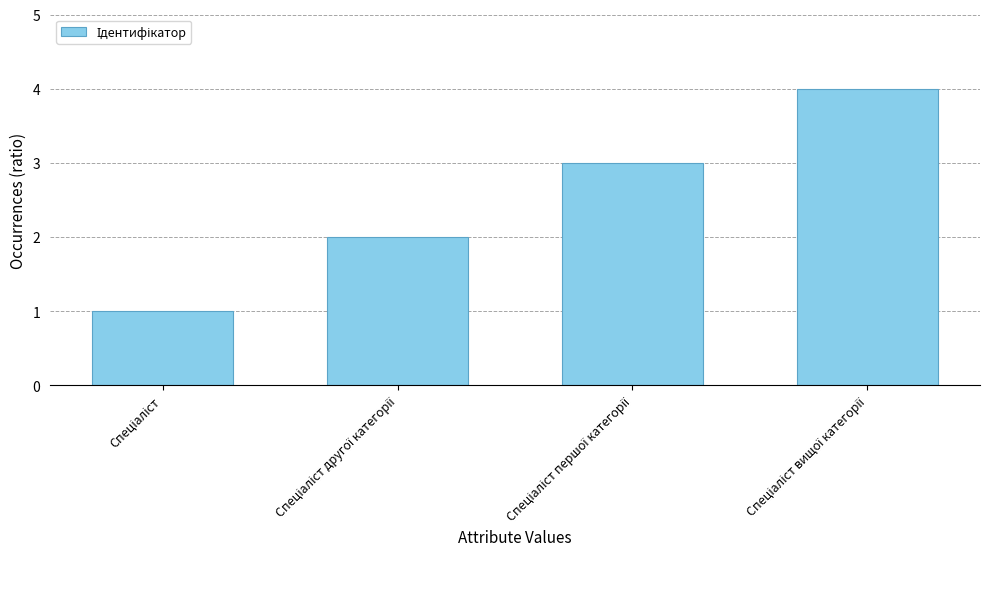

What is the maximum value shown in the chart?

4